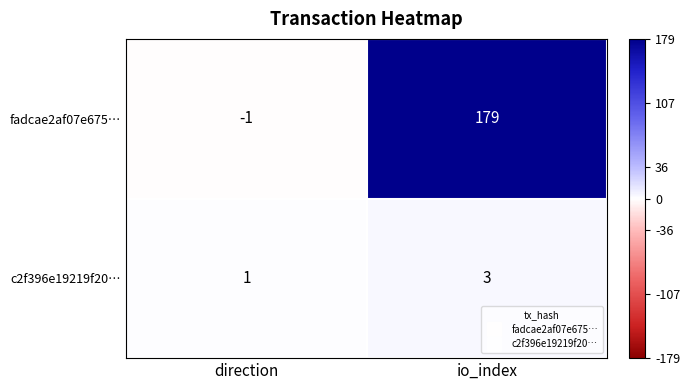

The c2f396e19219f20… series shows 3 at io_index. True or false?

True